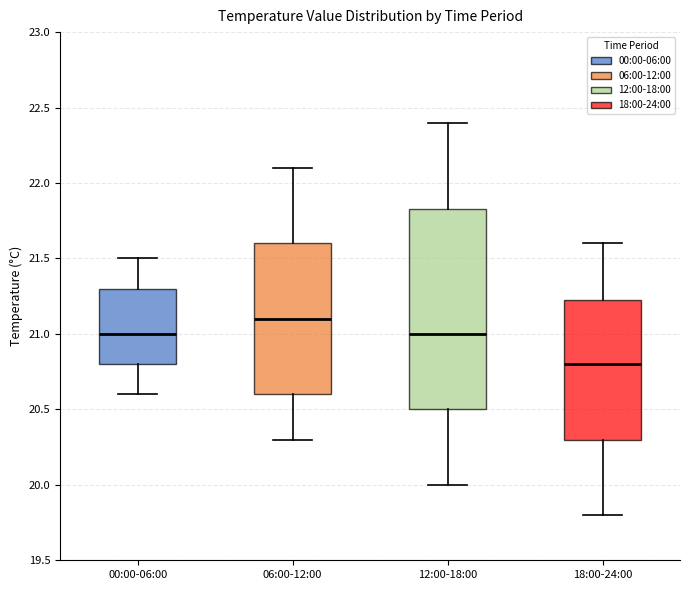

Reading left to right, read every box against the y-axis: the position of its median line, the range the box covers, and the ends of its whiskers. The values are not printed on the chart, so give them approximately, as read against the axis.

00:00-06:00: median 21.00, box 20.80 to 21.30, whiskers 20.60 to 21.50
06:00-12:00: median 21.10, box 20.60 to 21.60, whiskers 20.30 to 22.10
12:00-18:00: median 21.00, box 20.50 to 21.85, whiskers 20.00 to 22.40
18:00-24:00: median 20.80, box 20.30 to 21.25, whiskers 19.80 to 21.60